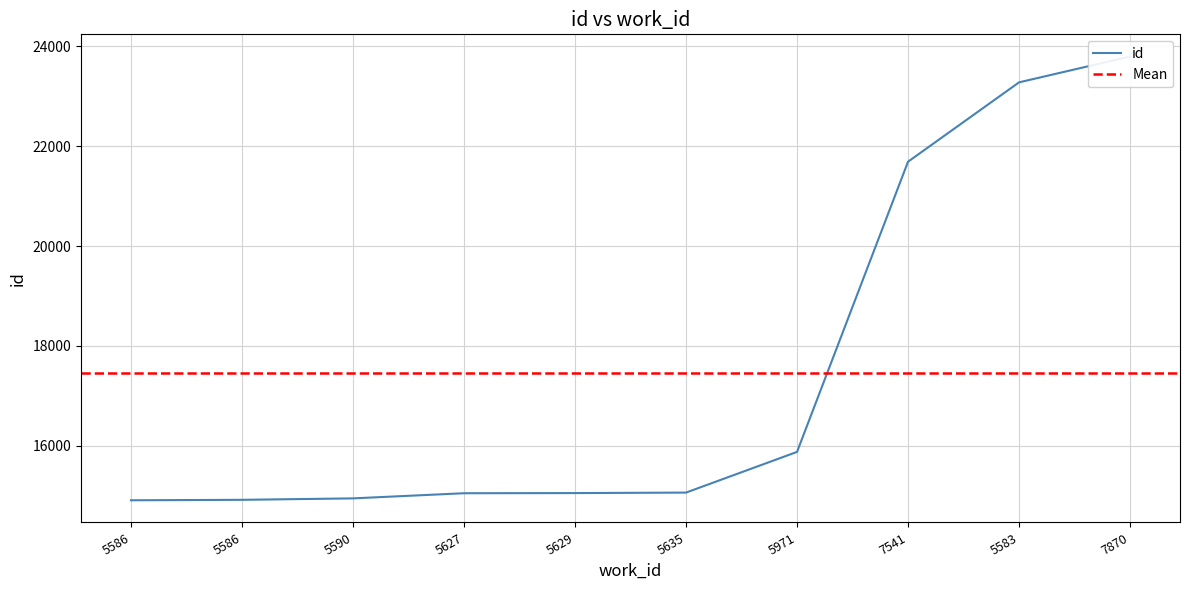

What is the change in value from 5629 to 7870?

+8738